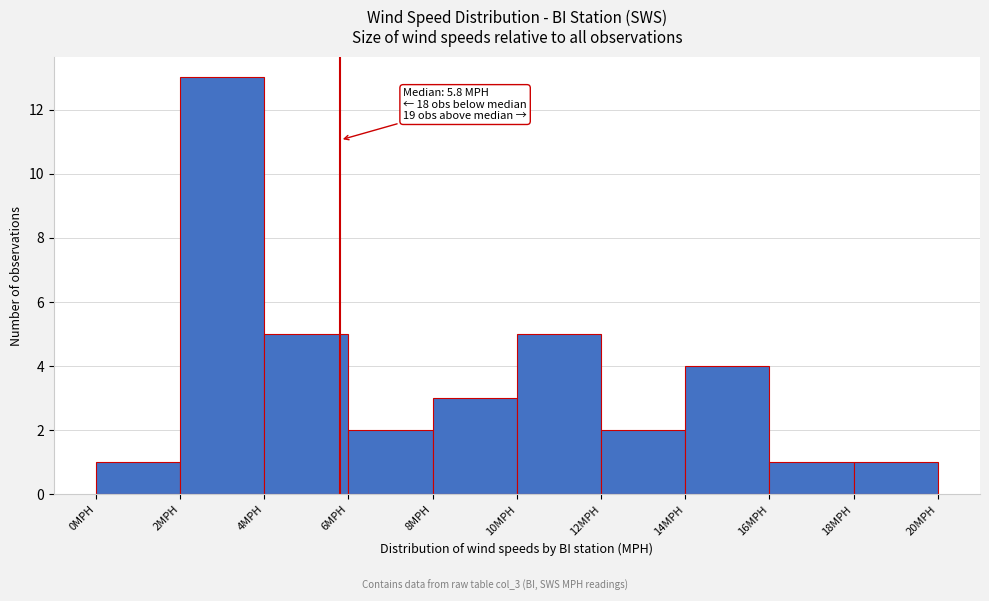

Which range on the x-axis has the tallest bar?

2 to 4